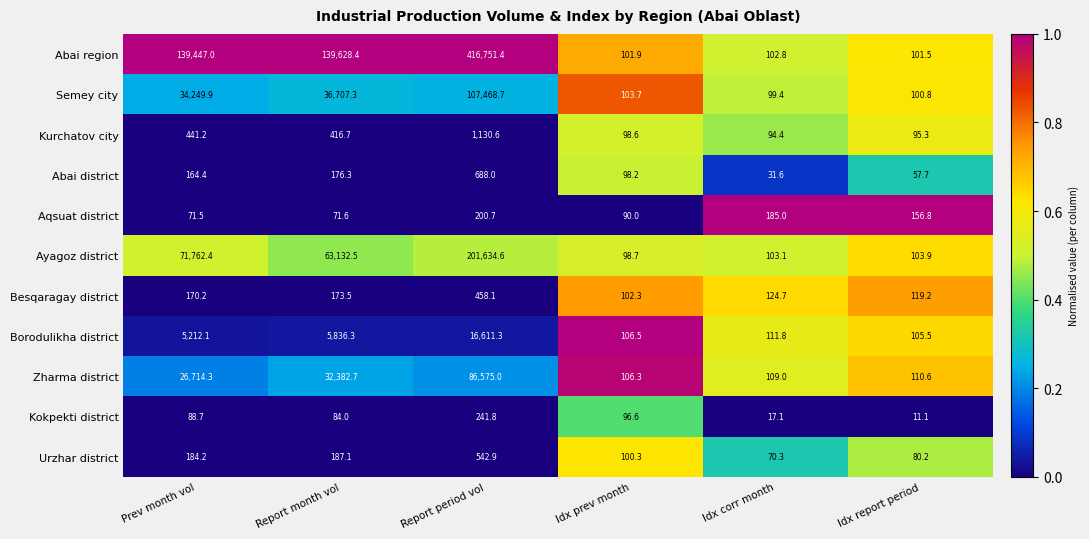

What is the lowest value of the Abai region series?

101.5